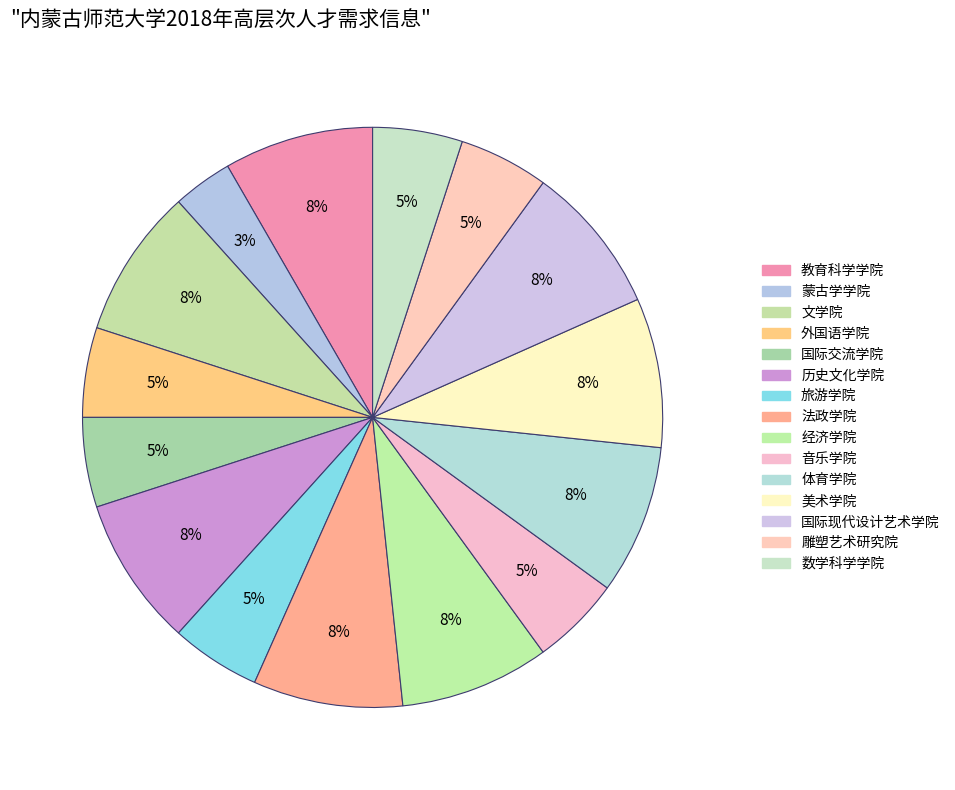

Rank the categories by value from highest to lowest.

教育科学学院, 文学院, 历史文化学院, 法政学院, 经济学院, 体育学院, 美术学院, 国际现代设计艺术学院, 外国语学院, 国际交流学院, 旅游学院, 音乐学院, 雕塑艺术研究院, 数学科学学院, 蒙古学学院